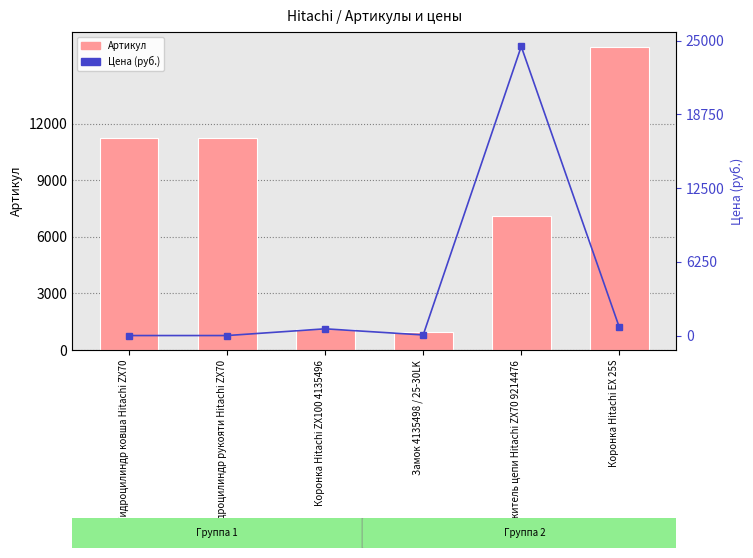

What is the label of the 4th bar from the left?

Замок 4135498 / 25-30LK